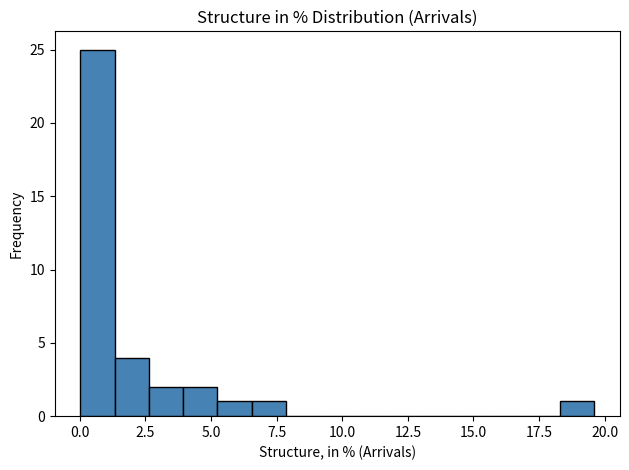

Read against the x-axis, roughly where is the centre of the tallest bar?

0.5